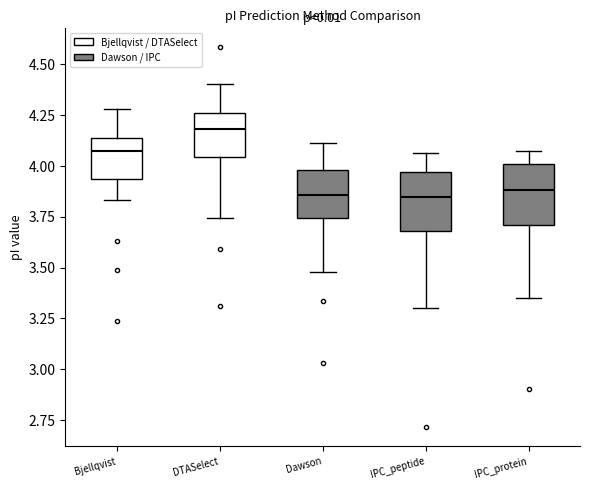

Reading left to right, transcribe this box plot: for each box, give where its median line is, the range the box spans, and where its two whiskers end, as read against the y-axis. The values are not printed on the chart, so give them approximately, as read against the axis.

Bjellqvist: median 4.10, box 3.95 to 4.15, whiskers 3.85 to 4.30
DTASelect: median 4.20, box 4.05 to 4.25, whiskers 3.75 to 4.40
Dawson: median 3.85, box 3.75 to 4.00, whiskers 3.50 to 4.10
IPC_peptide: median 3.85, box 3.70 to 3.95, whiskers 3.30 to 4.05
IPC_protein: median 3.90, box 3.70 to 4.00, whiskers 3.35 to 4.10